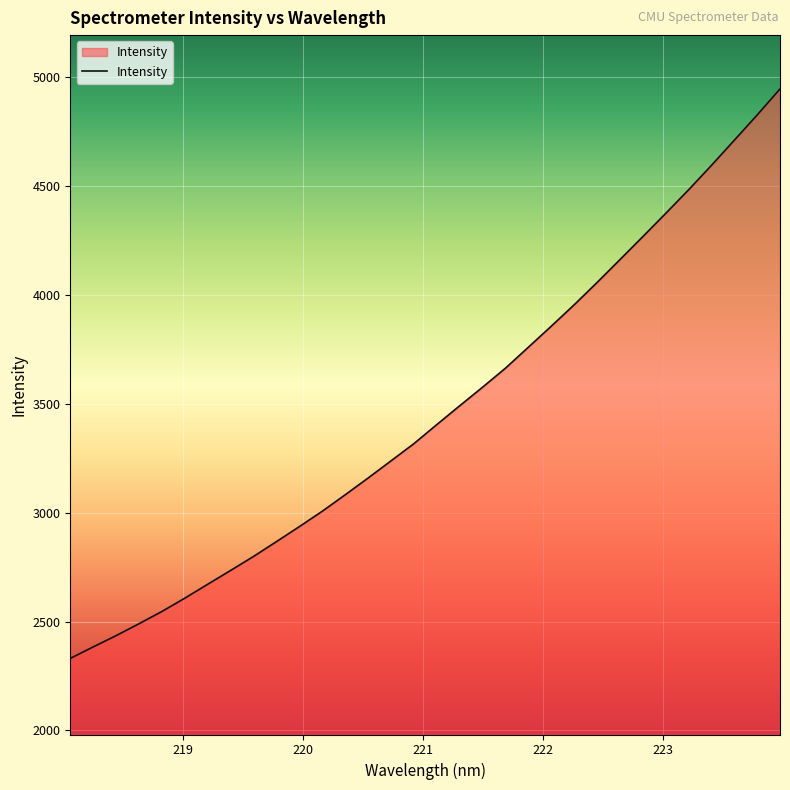

What is the minimum value shown in the chart?

2330.6